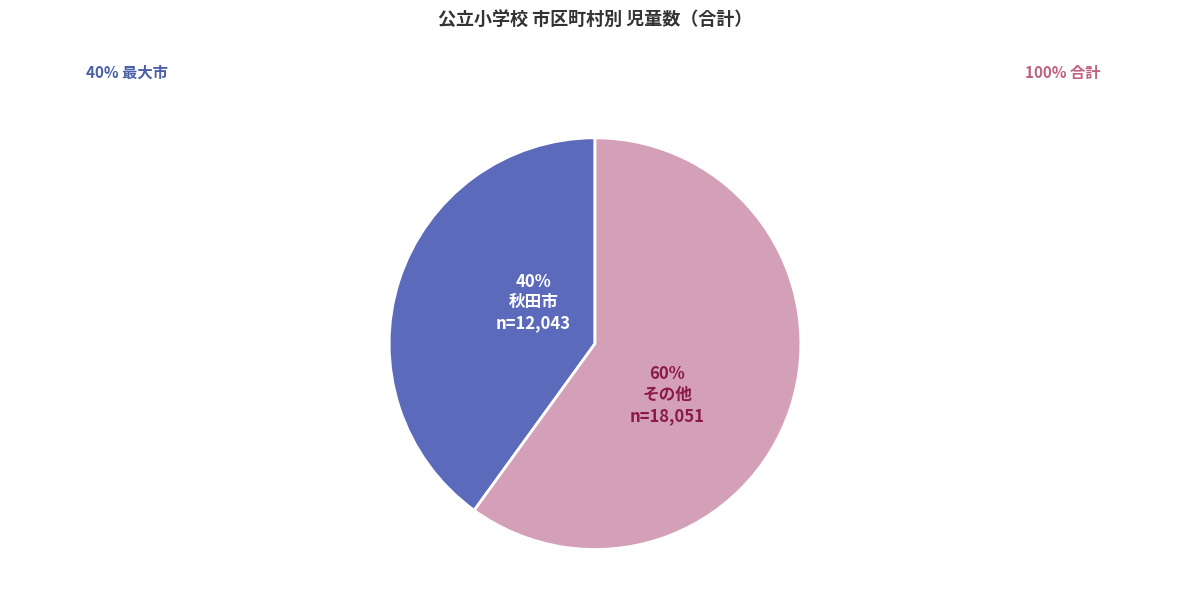

Does any single category account for the majority?

Yes